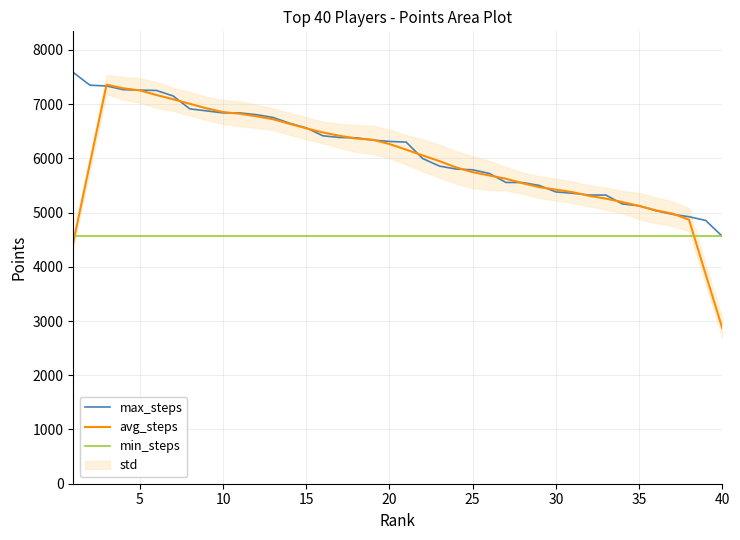

Reading left to right, what are all the values shown in this chart?

max_steps: 7583.0	7348.0	7334.0	7266.0	7257.0	7251.0	7150.0	6912.0	6875.0	6837.0	6837.0	6805.0	6753.0	6647.0	6561.0	6415.0	6384.0	6378.0	6336.0	6311.0	6299.0	5995.0	5857.0	5802.0	5788.0	5721.0	5555.0	5553.0	5500.0	5380.0	5356.0	5323.0	5323.0	5158.0	5125.0	5034.0	4968.0	4923.0	4854.0	4562.0
avg_steps: 4453.0	5906.2	7357.6	7291.2	7251.6	7167.2	7089.0	7005.0	6922.2	6853.2	6821.4	6775.8	6720.6	6636.2	6552.0	6477.0	6414.8	6364.8	6341.6	6263.8	6159.6	6052.8	5948.2	5832.6	5744.6	5683.8	5623.4	5541.8	5468.8	5422.4	5376.4	5308.0	5257.0	5192.6	5121.6	5041.6	4980.8	4868.2	3861.4	2867.8
min_steps: 4562.0	4562.0	4562.0	4562.0	4562.0	4562.0	4562.0	4562.0	4562.0	4562.0	4562.0	4562.0	4562.0	4562.0	4562.0	4562.0	4562.0	4562.0	4562.0	4562.0	4562.0	4562.0	4562.0	4562.0	4562.0	4562.0	4562.0	4562.0	4562.0	4562.0	4562.0	4562.0	4562.0	4562.0	4562.0	4562.0	4562.0	4562.0	4562.0	4562.0